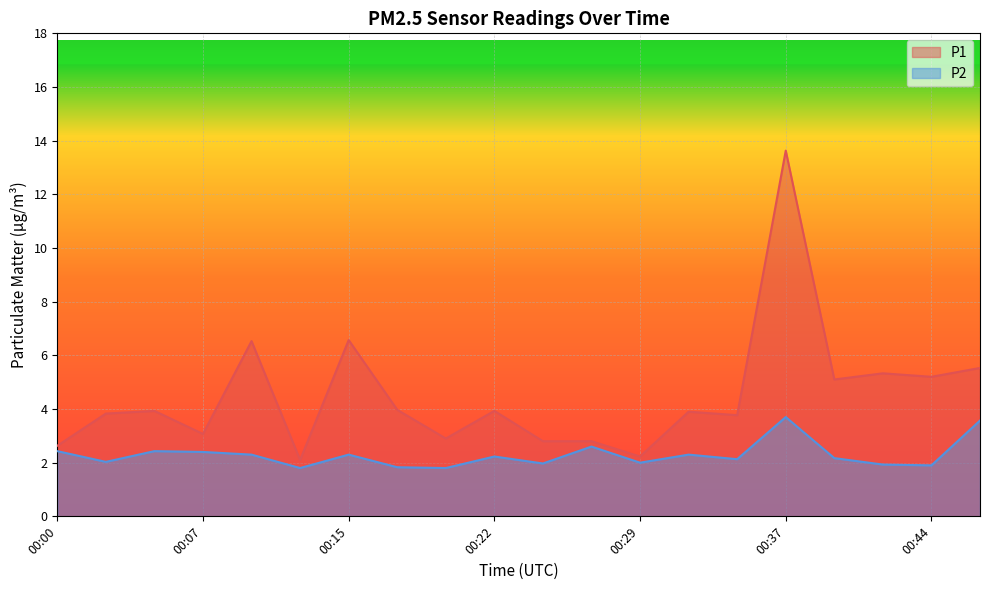

What is the minimum value shown in the chart?

1.8